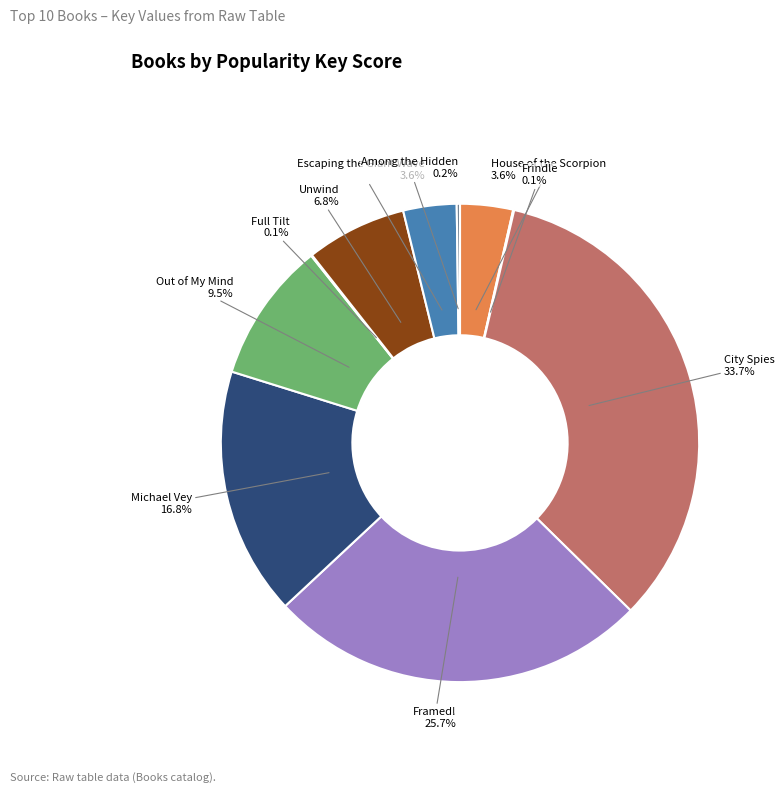

Is the sum of Escaping the Giant Wave and Out of My Mind greater than half?

No